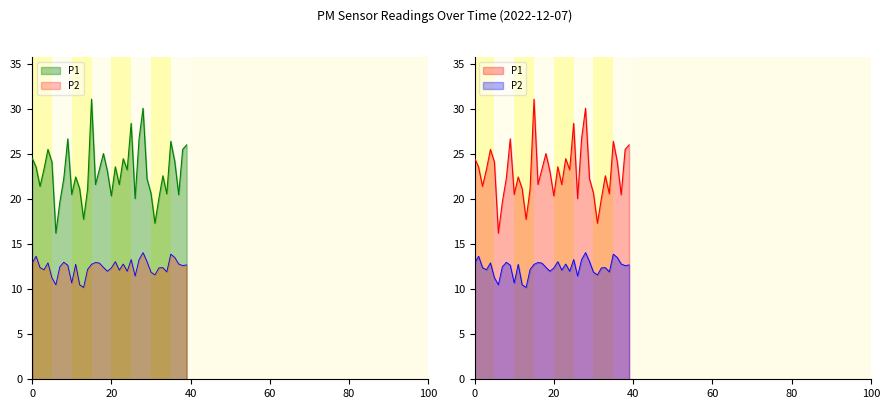

Rank the series by their maximum value, from lowest to highest.

P2, P1